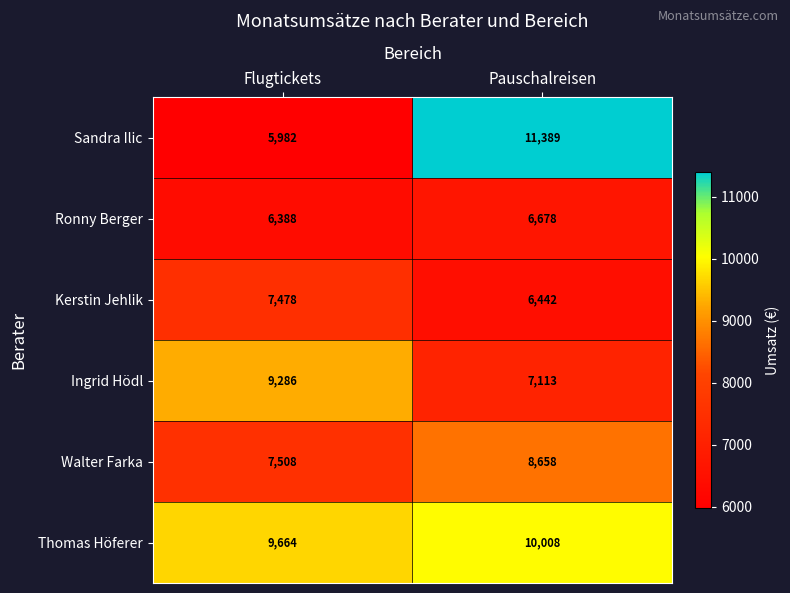

At how many categories does at least one series exceed 6520?

2